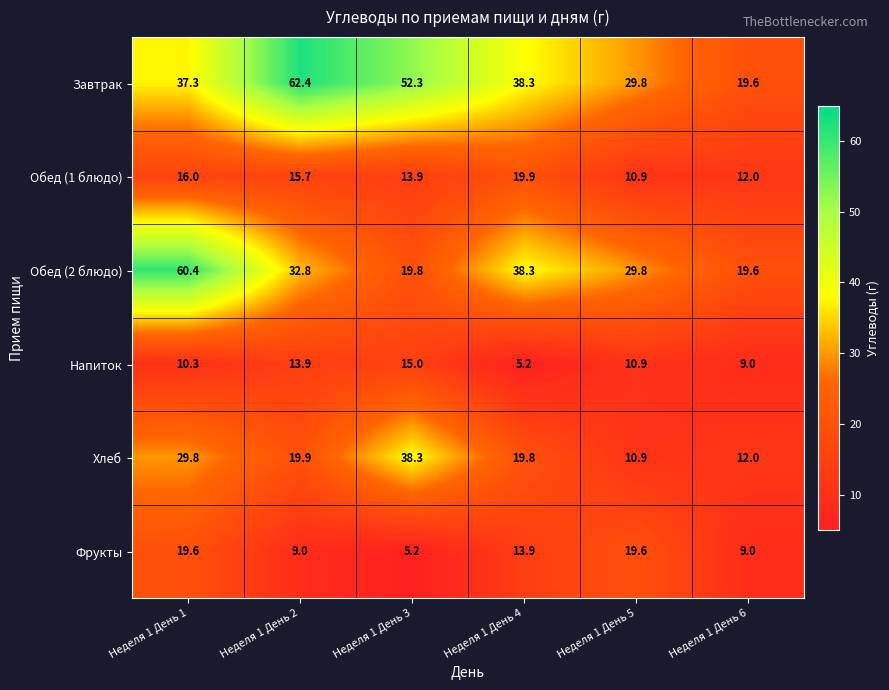

What is the average value of the Обед (1 блюдо) series?

14.7